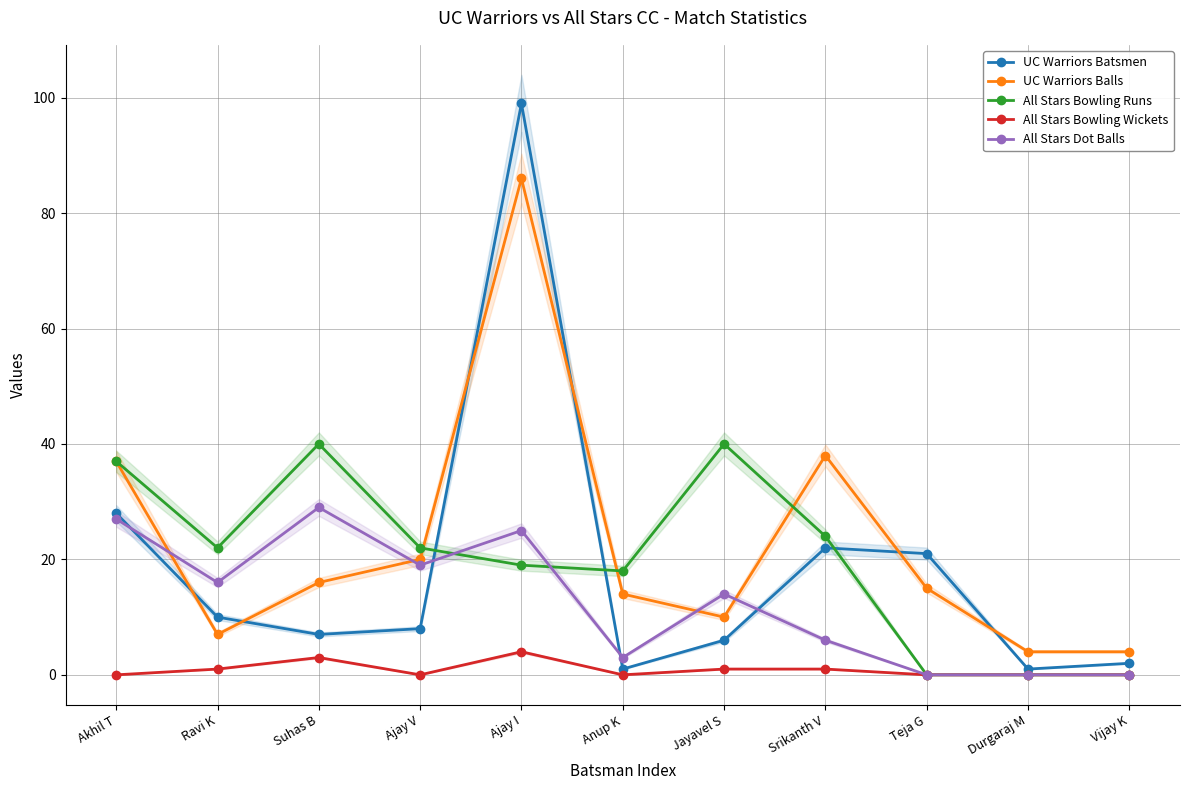

How many times do All Stars Dot Balls and UC Warriors Batsmen cross each other?

4